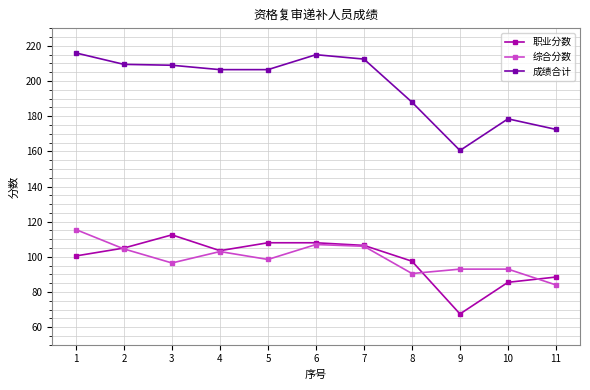

Does the chart have visible grid lines?

Yes